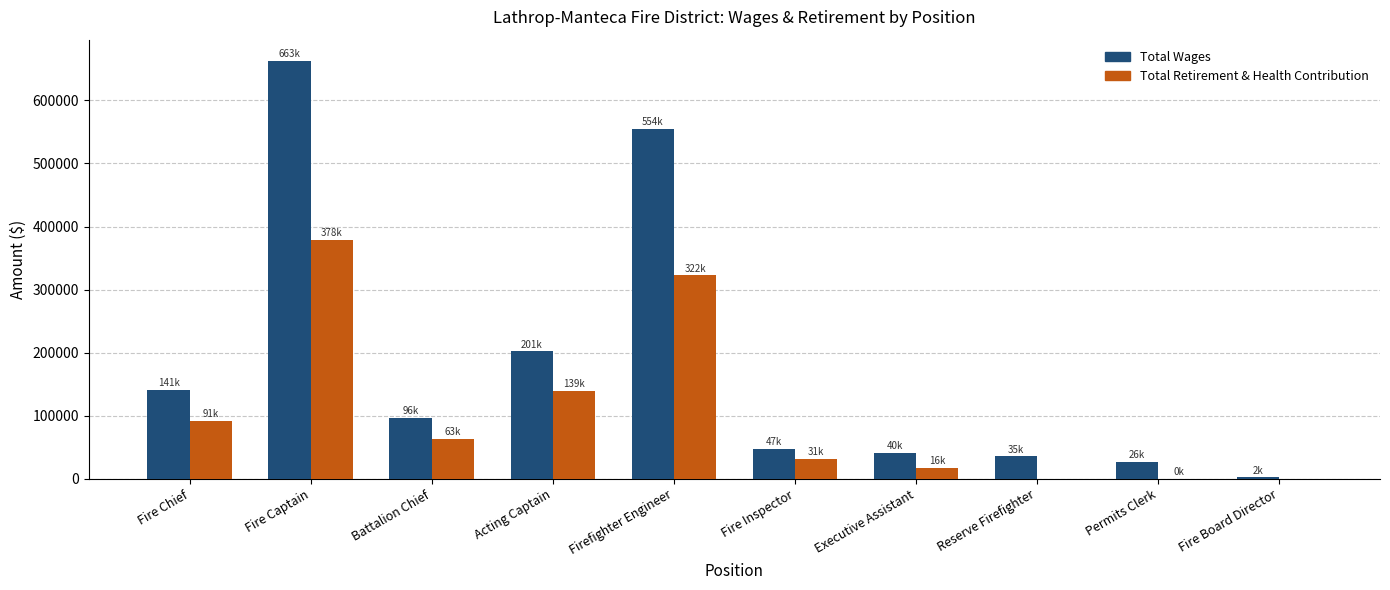

Which series changed the most between Fire Captain and Acting Captain?

Total Wages